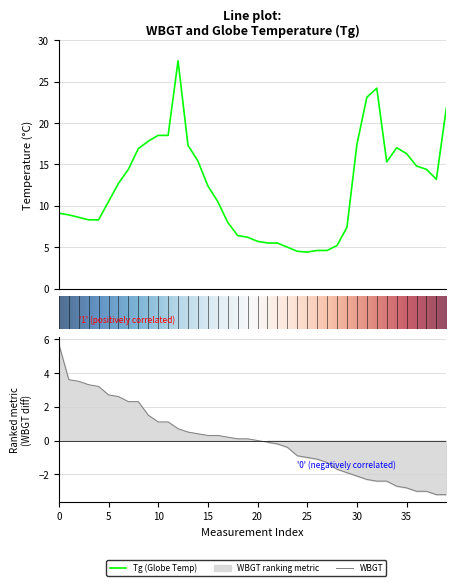

What is the change in value from 14 to 33?

-0.1